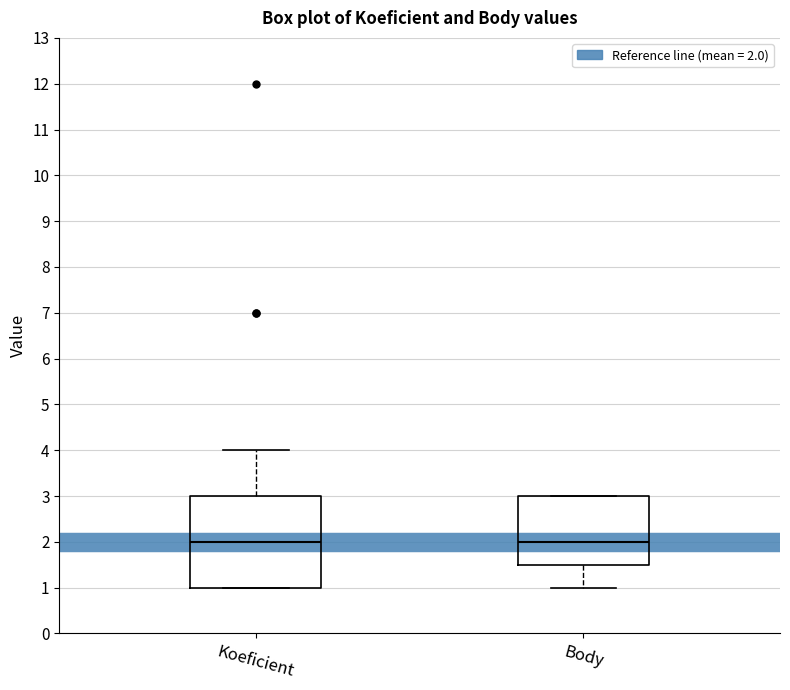

Where does the lower whisker of the box for Body end on the y-axis? The values are not printed on the chart, so give them approximately, as read against the axis.

1.0